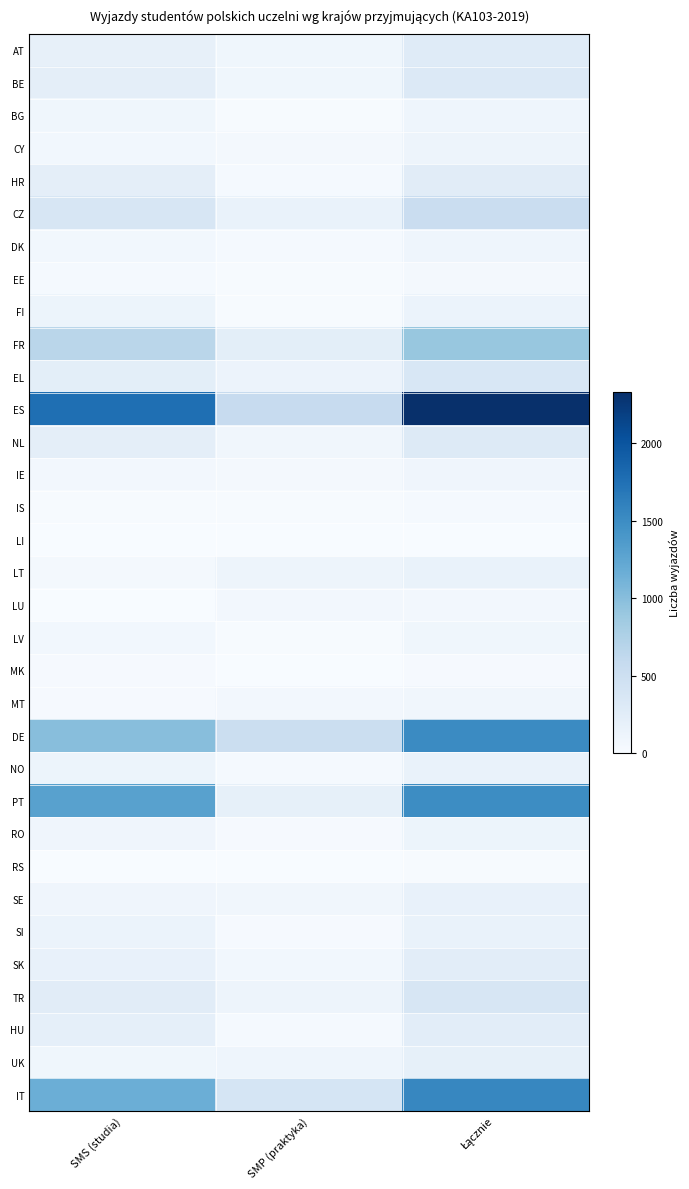

Reading right to left, list all the values displayed in this chart.

AT: Łącznie=274	SMP (praktyka)=86	SMS (studia)=188
BE: Łącznie=311	SMP (praktyka)=89	SMS (studia)=222
BG: Łącznie=106	SMP (praktyka)=16	SMS (studia)=90
CY: Łącznie=113	SMP (praktyka)=48	SMS (studia)=65
HR: Łącznie=261	SMP (praktyka)=35	SMS (studia)=226
CZ: Łącznie=532	SMP (praktyka)=161	SMS (studia)=371
DK: Łącznie=106	SMP (praktyka)=35	SMS (studia)=71
EE: Łącznie=48	SMP (praktyka)=15	SMS (studia)=33
FI: Łącznie=139	SMP (praktyka)=18	SMS (studia)=121
FR: Łącznie=908	SMP (praktyka)=234	SMS (studia)=674
EL: Łącznie=360	SMP (praktyka)=130	SMS (studia)=230
ES: Łącznie=2332	SMP (praktyka)=565	SMS (studia)=1767
NL: Łącznie=300	SMP (praktyka)=77	SMS (studia)=223
IE: Łącznie=100	SMP (praktyka)=42	SMS (studia)=58
IS: Łącznie=29	SMP (praktyka)=13	SMS (studia)=16
LI: Łącznie=6	SMP (praktyka)=4	SMS (studia)=2
LT: Łącznie=155	SMP (praktyka)=116	SMS (studia)=39
LU: Łącznie=60	SMP (praktyka)=55	SMS (studia)=5
LV: Łącznie=82	SMP (praktyka)=16	SMS (studia)=66
MK: Łącznie=26	SMP (praktyka)=0	SMS (studia)=26
MT: Łącznie=81	SMP (praktyka)=57	SMS (studia)=24
DE: Łącznie=1513	SMP (praktyka)=519	SMS (studia)=994
NO: Łącznie=162	SMP (praktyka)=35	SMS (studia)=127
PT: Łącznie=1495	SMP (praktyka)=196	SMS (studia)=1299
RO: Łącznie=124	SMP (praktyka)=24	SMS (studia)=100
RS: Łącznie=10	SMP (praktyka)=5	SMS (studia)=5
SE: Łącznie=169	SMP (praktyka)=76	SMS (studia)=93
SI: Łącznie=160	SMP (praktyka)=19	SMS (studia)=141
SK: Łącznie=237	SMP (praktyka)=65	SMS (studia)=172
TR: Łącznie=375	SMP (praktyka)=118	SMS (studia)=257
HU: Łącznie=240	SMP (praktyka)=32	SMS (studia)=208
UK: Łącznie=196	SMP (praktyka)=105	SMS (studia)=91
IT: Łącznie=1549	SMP (praktyka)=392	SMS (studia)=1157